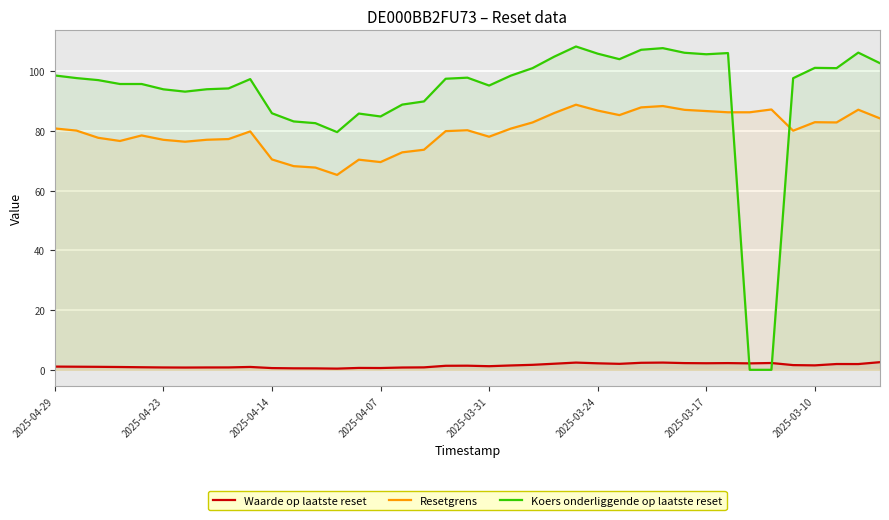

How many data points does each series have?

39